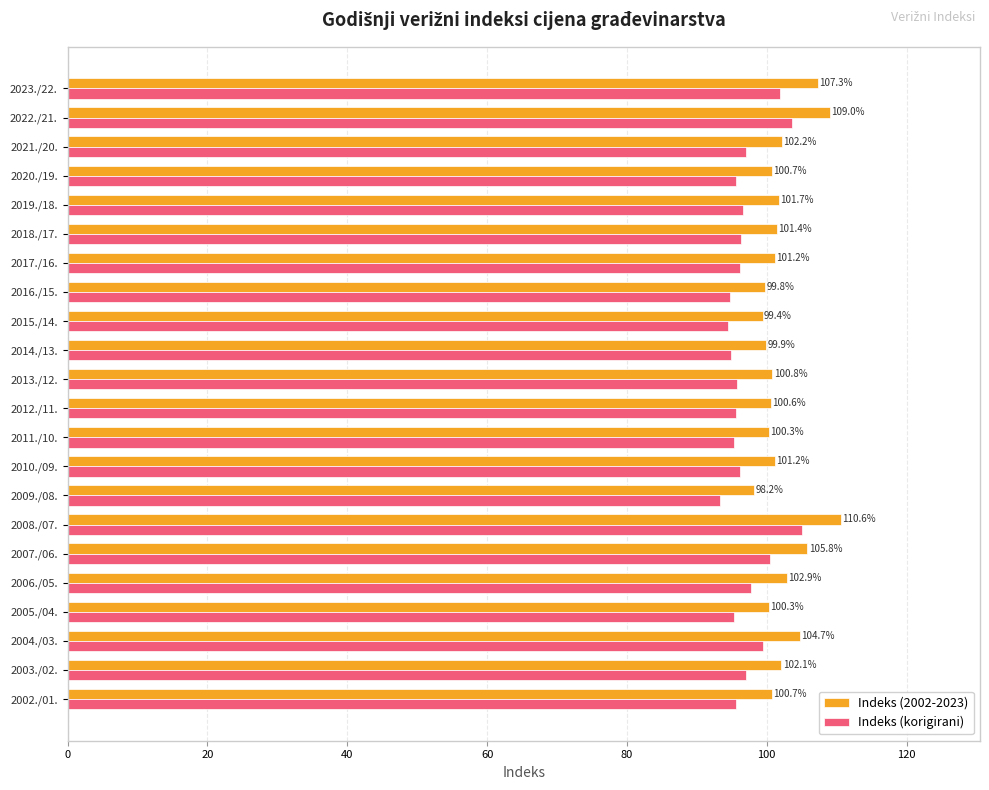

What is the highest value of the Indeks (korigirani) series?

105.1